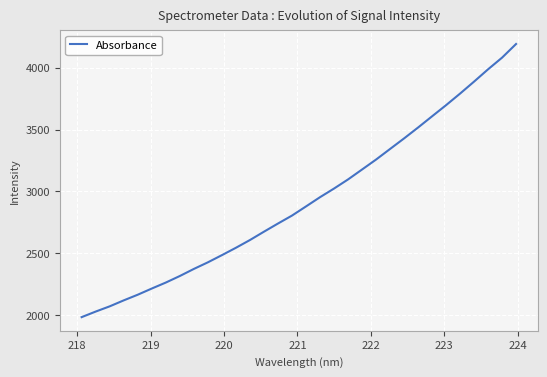

What is the smallest value displayed?

1982.7